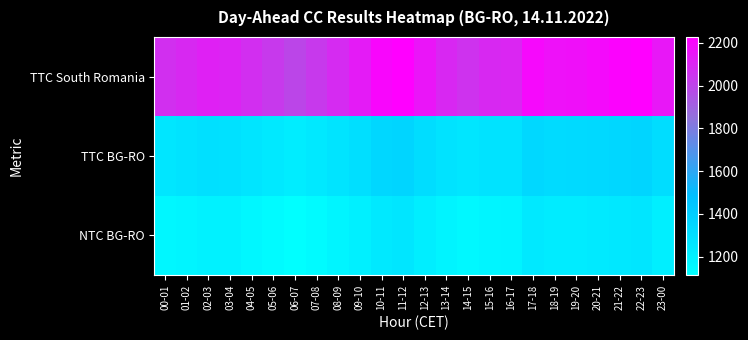

What is the smallest value displayed?

1116